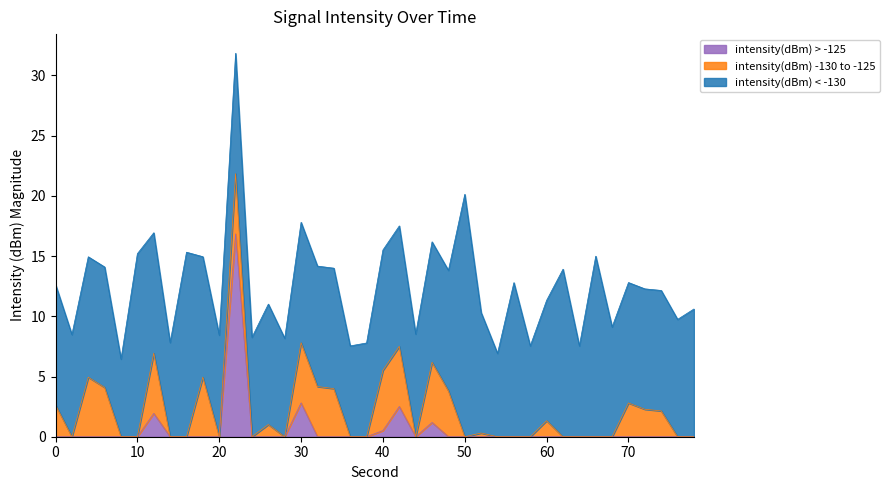

True or false: the data shows -30.3 at 4.

False